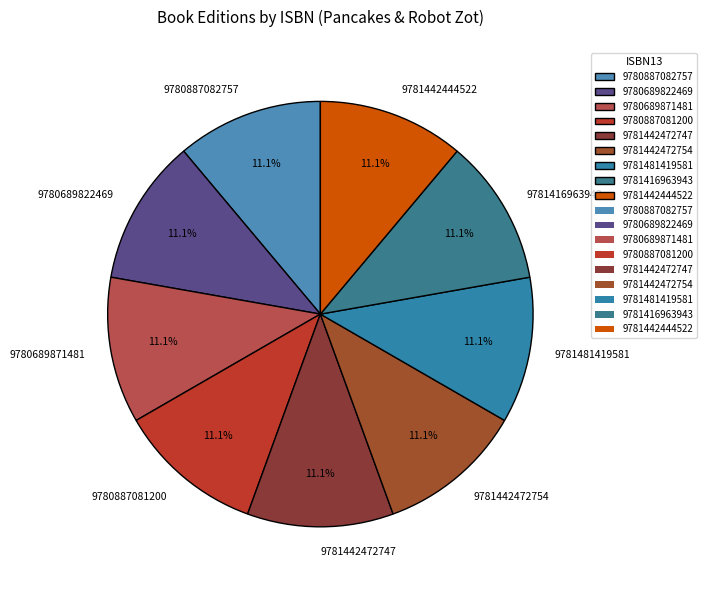

Does 9781416963943 represent more than half of the total?

No